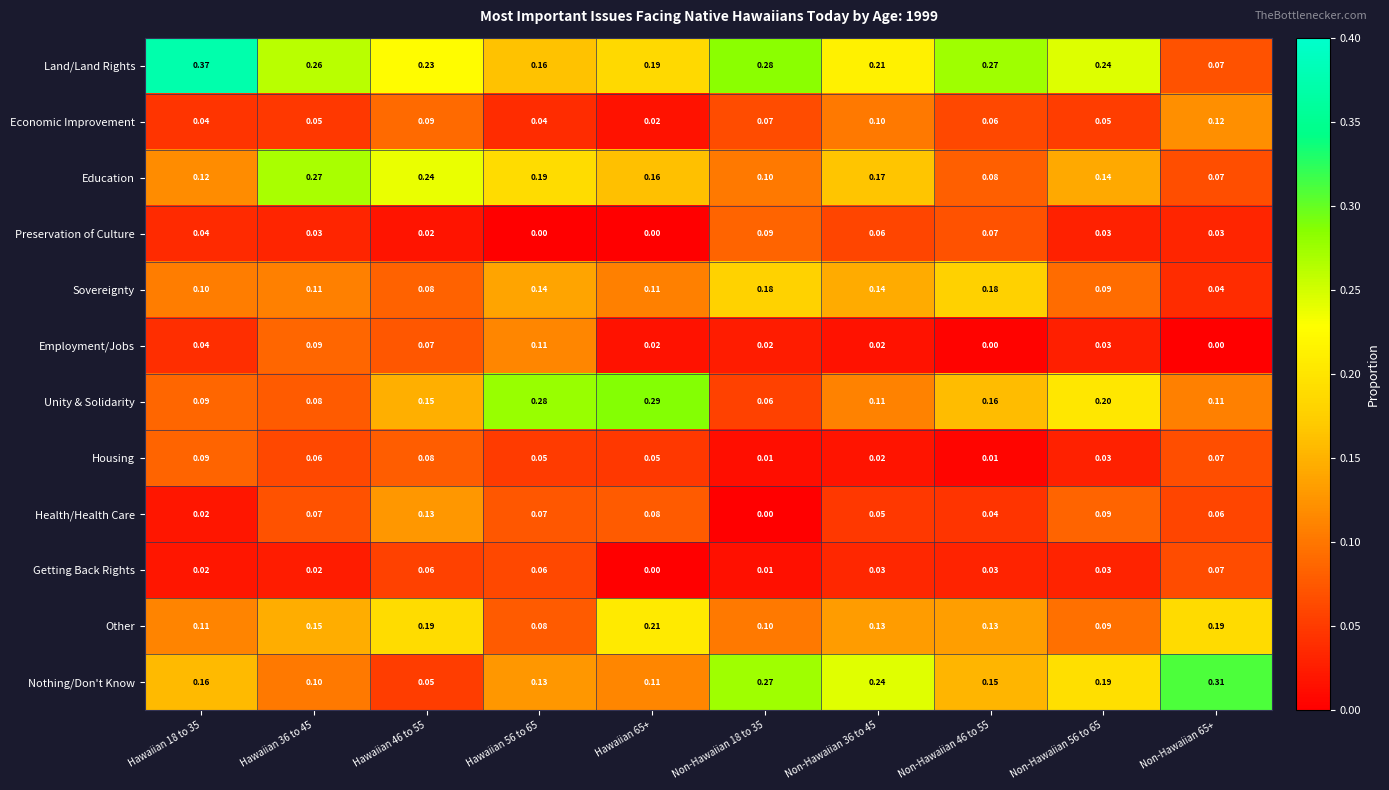

Which series has the widest spread of values?

Land/Land Rights